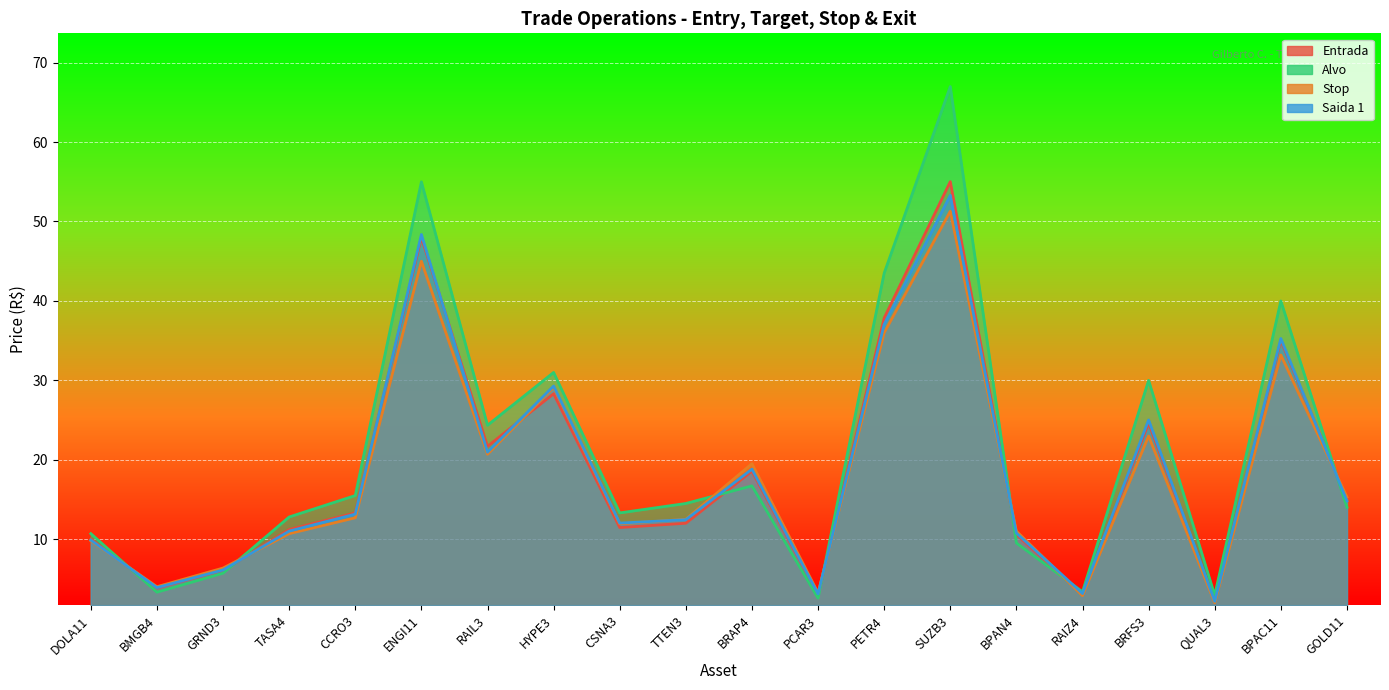

Reading left to right, list all the values displayed in this chart.

Entrada: 10.0	3.9	6.1	11.2	13.3	48.0	21.7	28.3	11.5	12.0	18.6	3.0	37.9	55.0	10.6	3.1	24.6	2.1	35.0	15.0
Alvo: 10.7	3.3	5.7	12.8	15.5	55.0	24.3	31.0	13.3	14.5	16.7	2.6	43.5	67.0	9.5	3.4	30.0	2.9	40.0	14.0
Stop: 9.8	4.0	6.4	10.7	12.7	45.0	20.7	29.1	11.9	12.5	19.5	3.2	36.0	51.3	11.0	2.9	23.0	2.0	33.2	15.3
Saida 1: 9.9	3.9	6.1	11.0	13.2	48.4	20.9	29.3	12.0	12.4	18.8	3.1	37.0	53.3	10.8	3.1	25.0	2.2	35.3	14.8